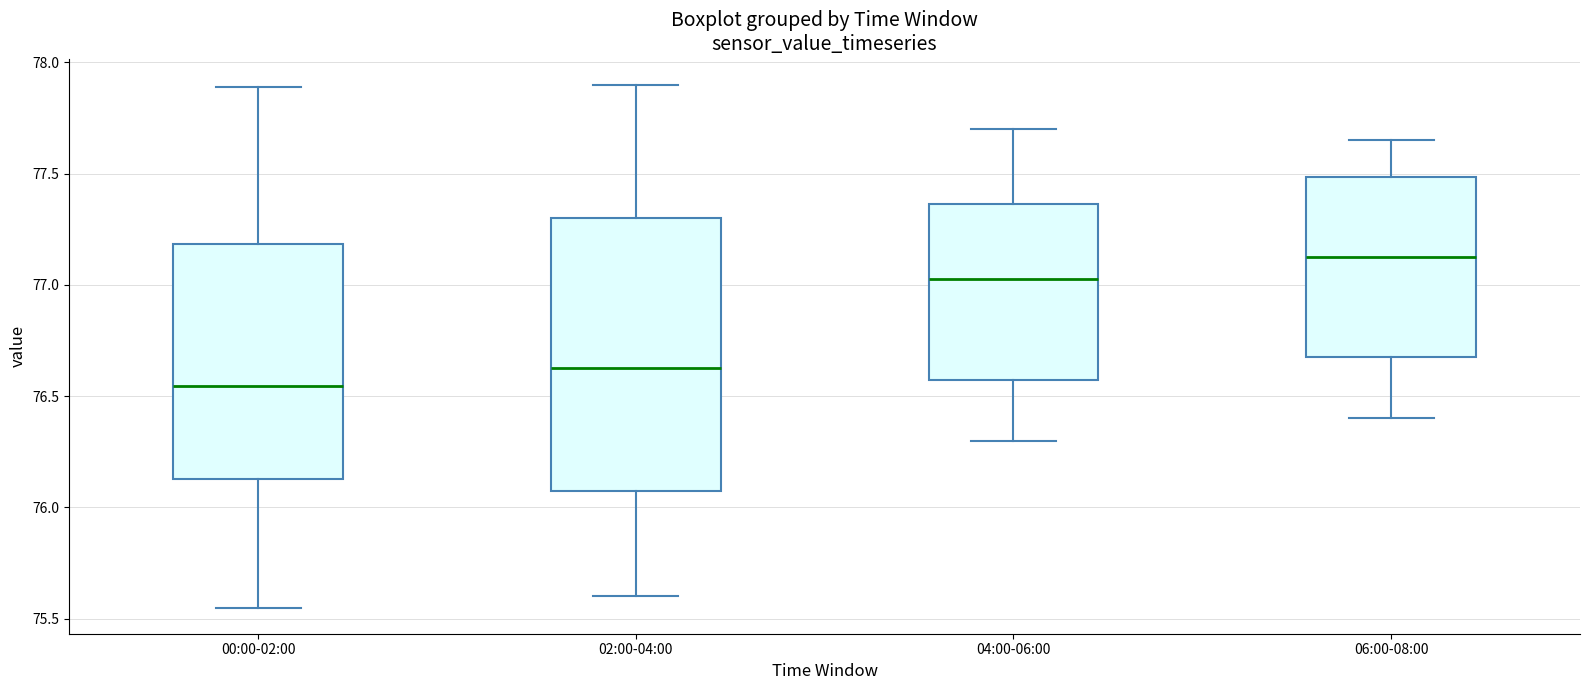

Comparing the boxes themselves (not the whiskers), which one is the tallest?

02:00-04:00